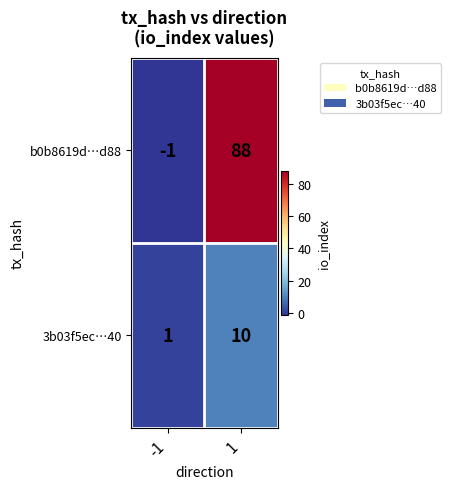

Which series has the largest range (max minus min)?

b0b8619d…d88